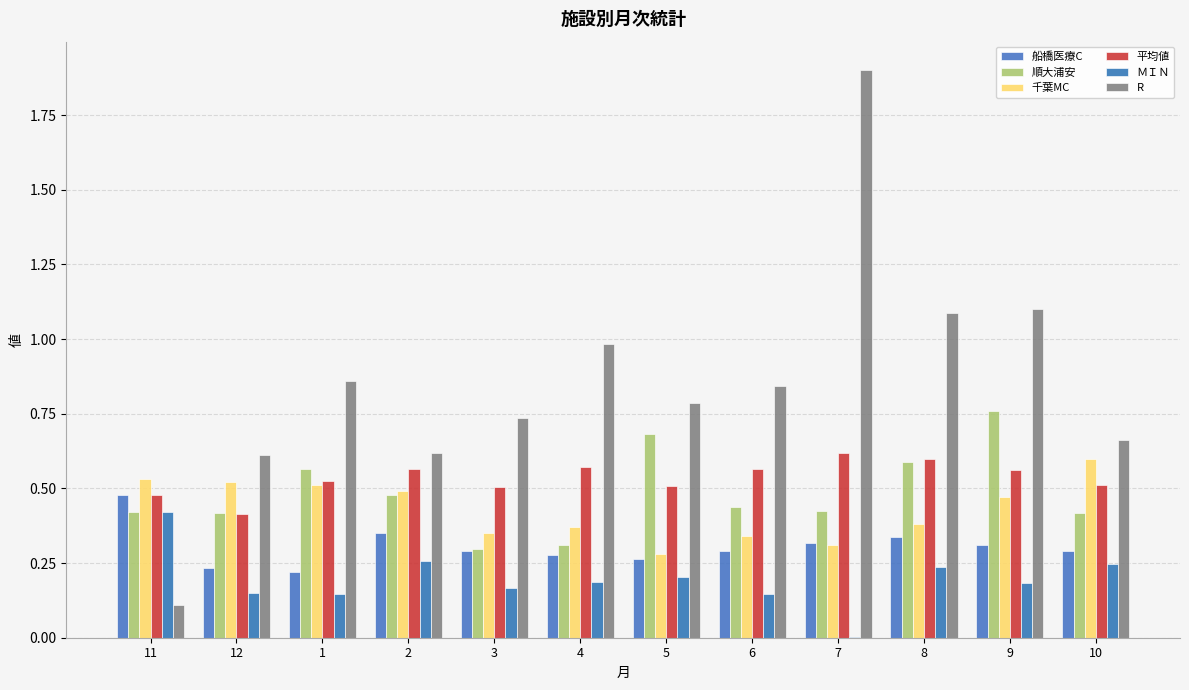

What is the approximate value of 船橋医療C at 1?

0.2